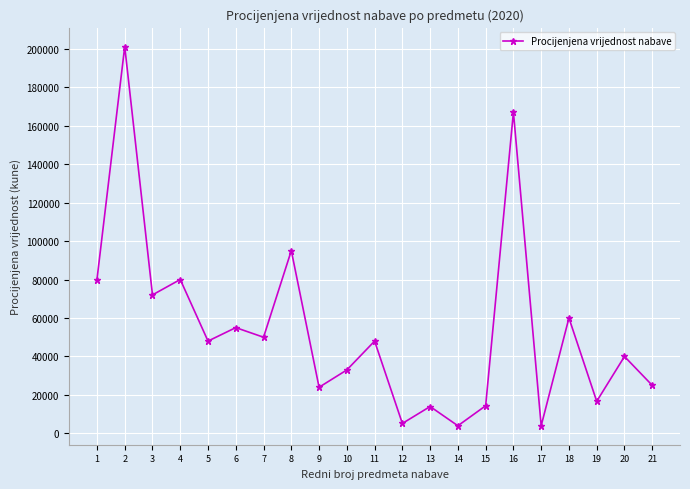

Count the number of data series in this chart.

1